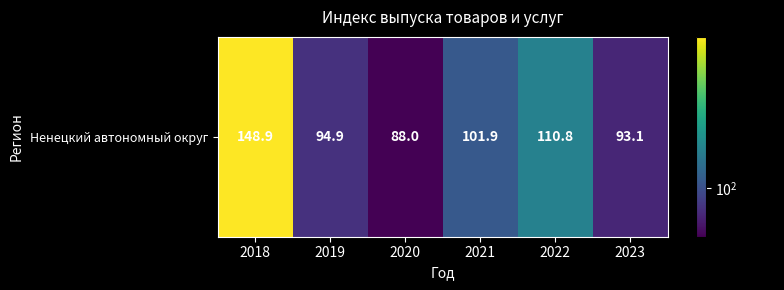

Rank the categories by value from highest to lowest.

2018, 2022, 2021, 2019, 2023, 2020